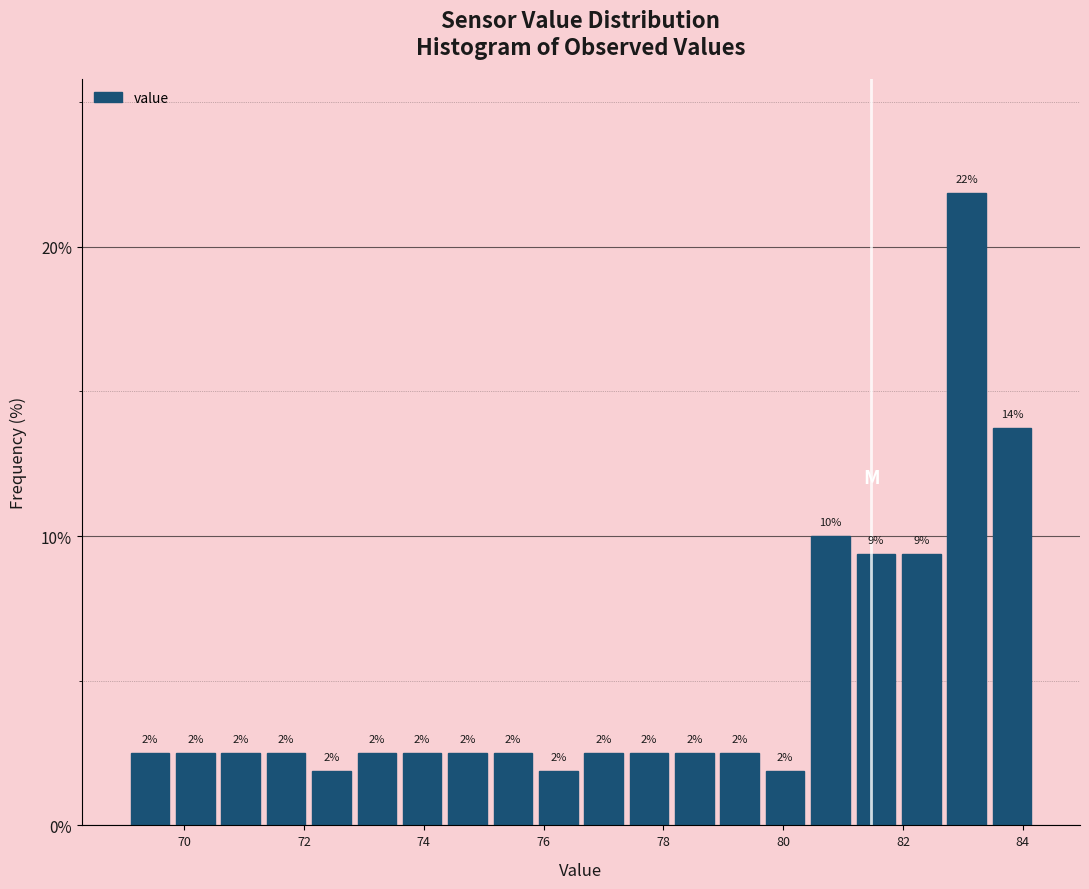

Read against the x-axis, roughly where is the centre of the tallest bar?

83.0